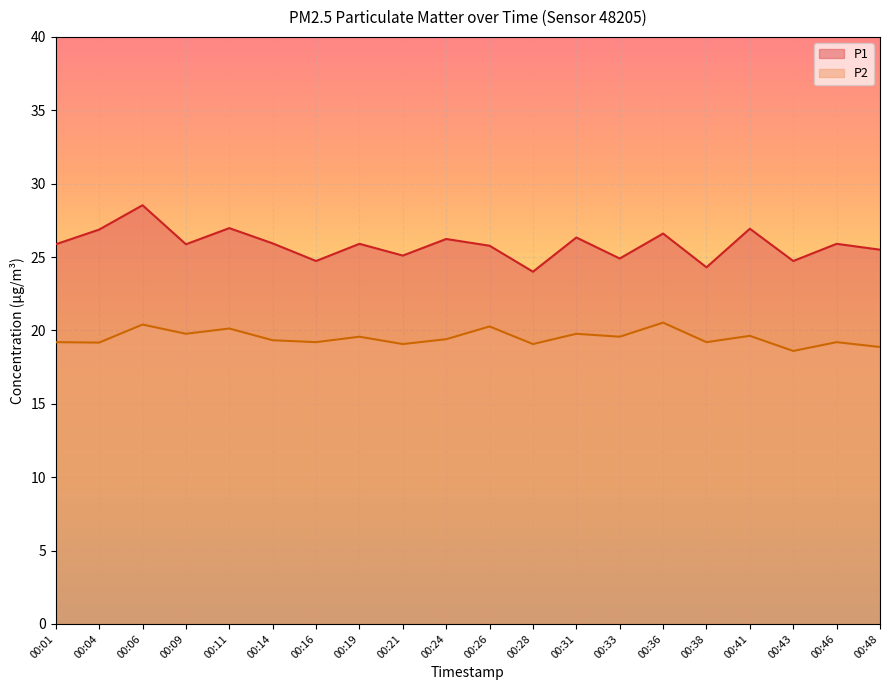

True or false: P2 and P1 intersect in this chart.

False